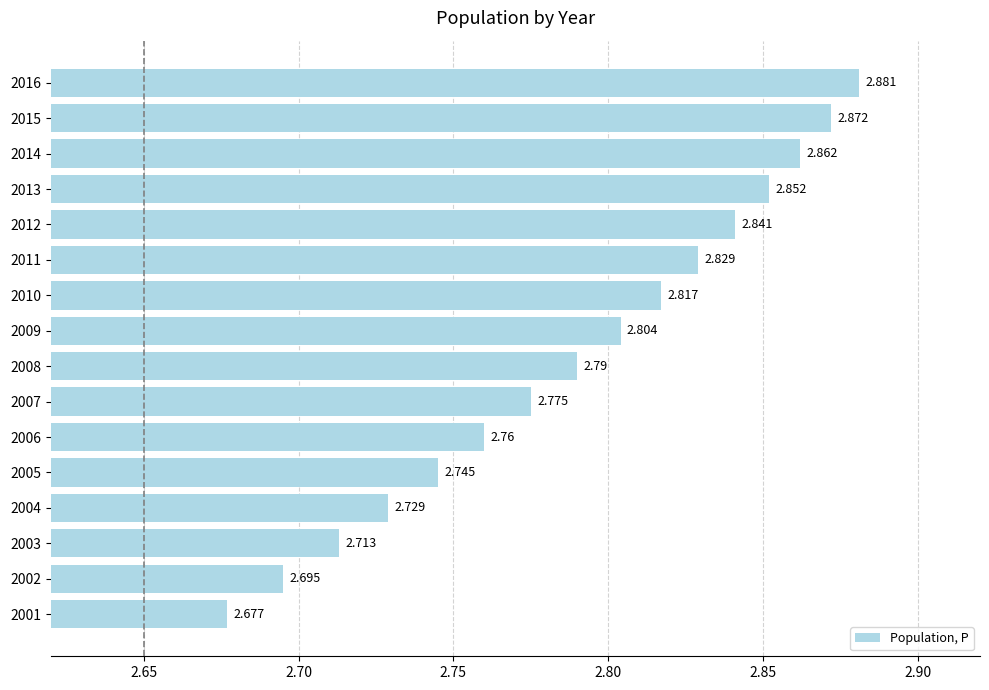

Are the bars horizontal?

Yes